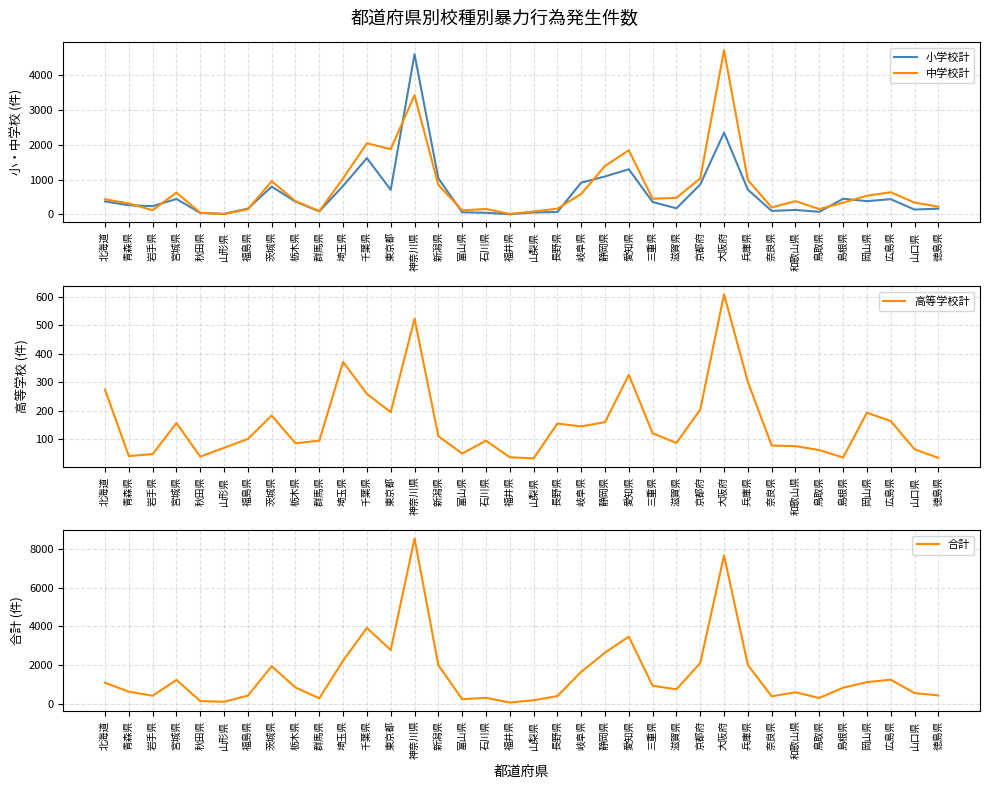

True or false: 中学校計 has more than 0 points higher than both neighbors.

True